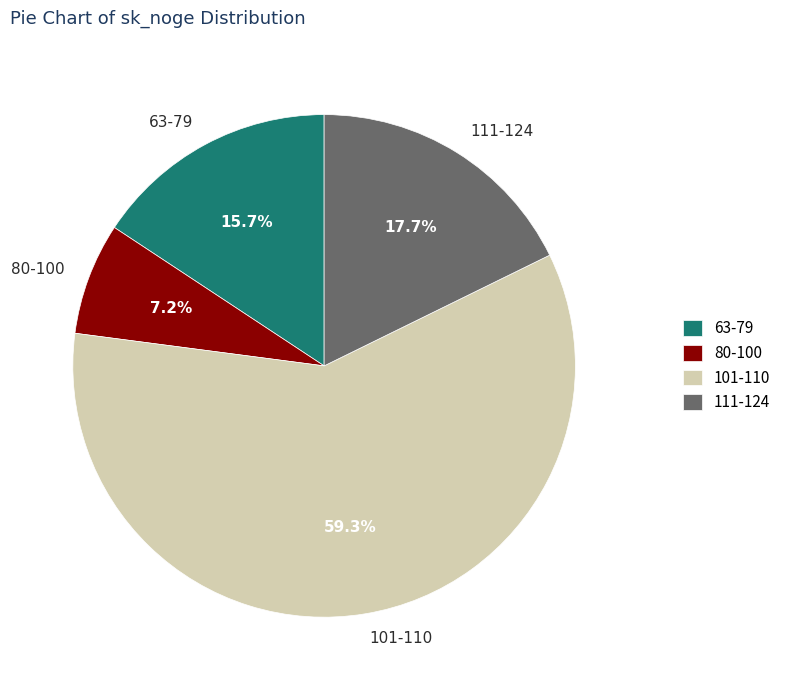

Is 101-110 the majority of the pie?

Yes